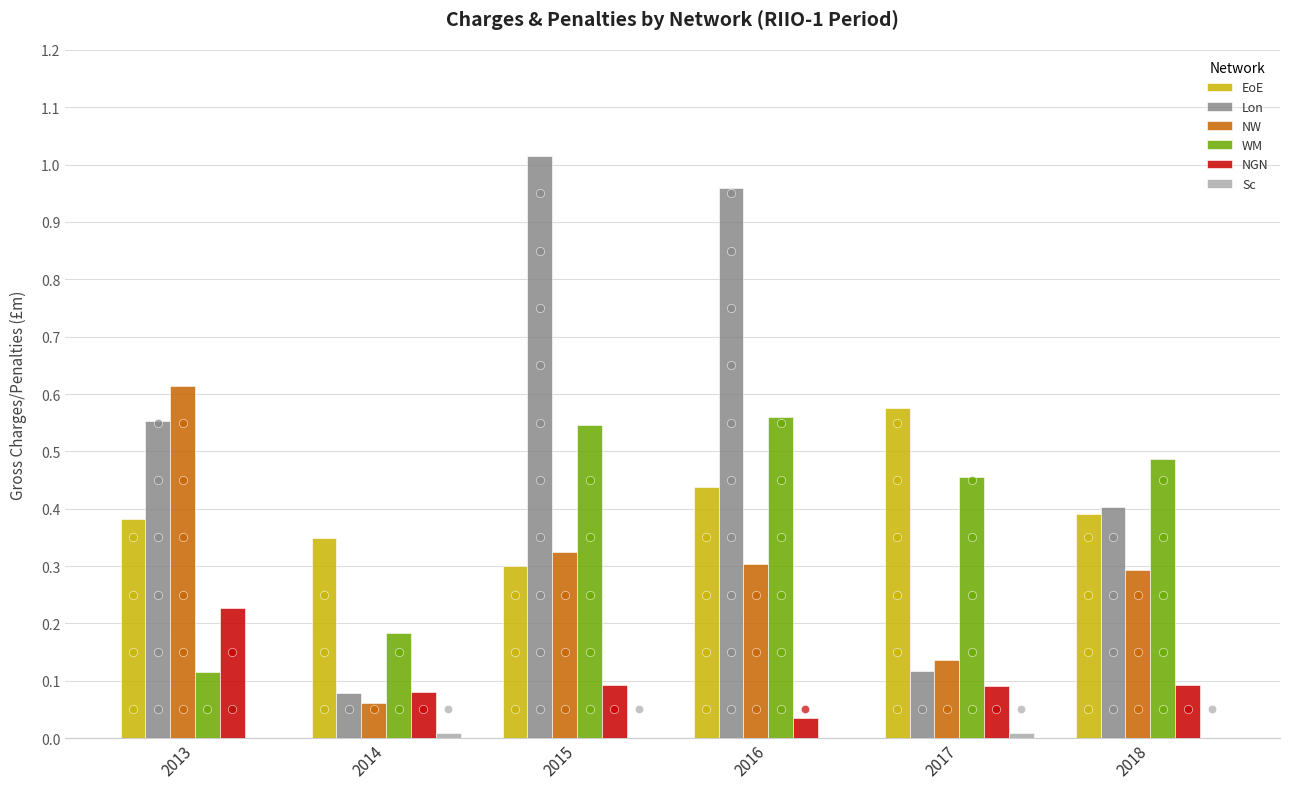

Is it true that Lon equals 0.7 at 2016?

False